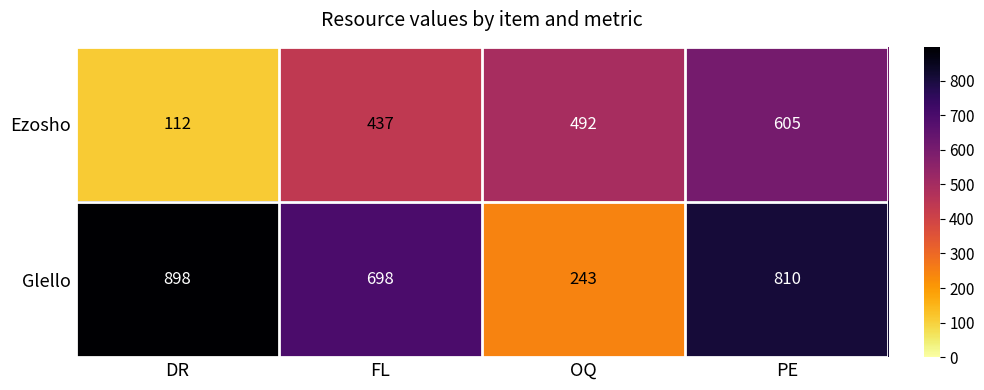

Reading left to right, extract all data points from this chart.

Ezosho: DR=112	FL=437	OQ=492	PE=605
Glello: DR=898	FL=698	OQ=243	PE=810